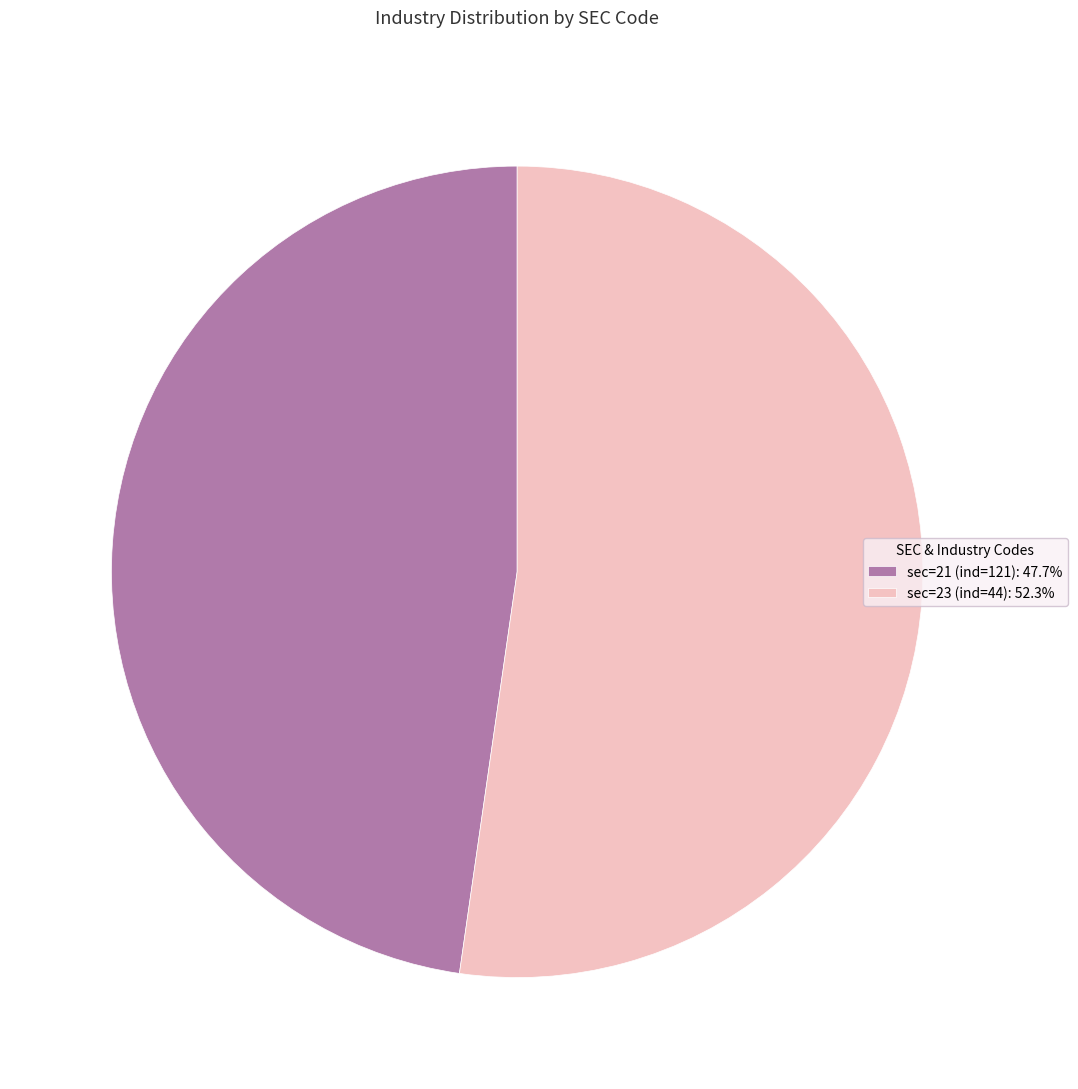

True or false: sec=23 (ind=44) accounts for 61% of the total.

False